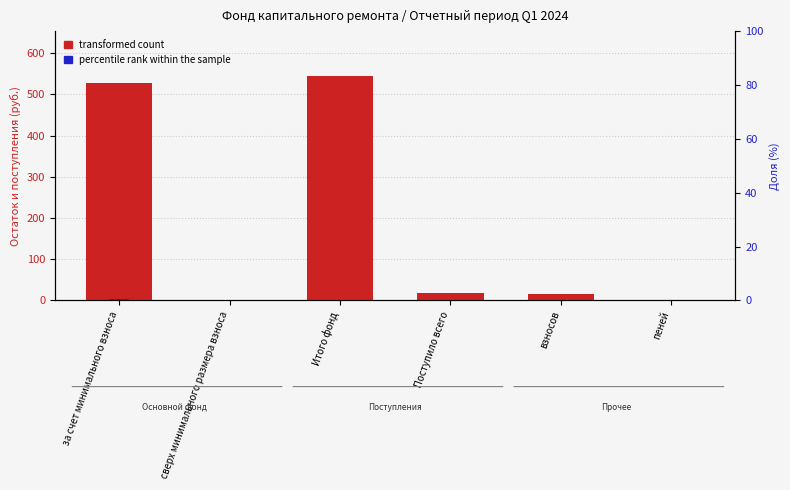

What are all the series names shown in the legend?

transformed count, percentile rank within the sample